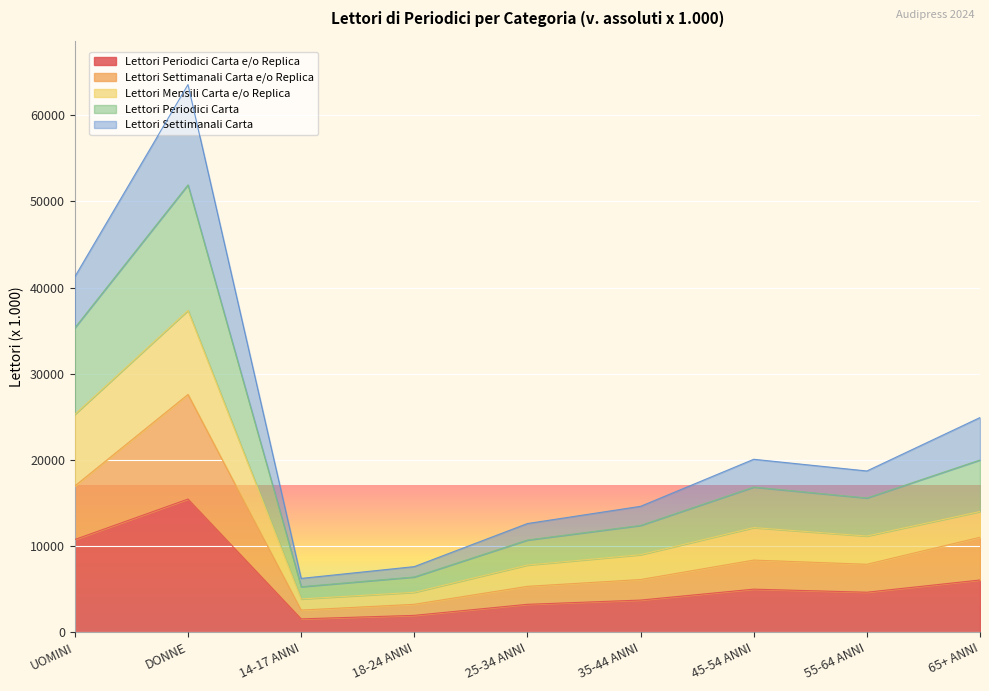

At how many categories does at least one series exceed 16242?

5